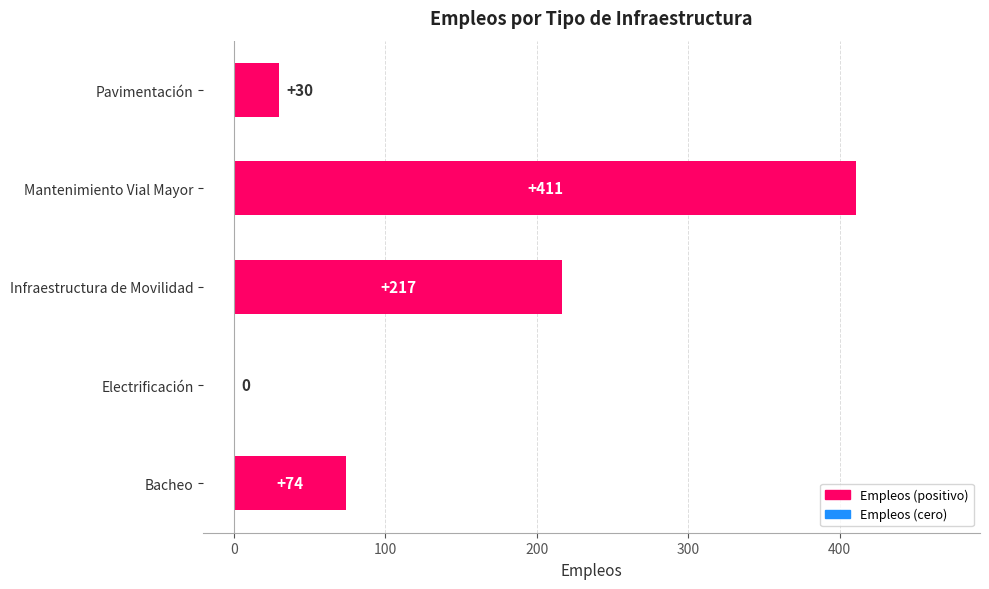

What is the ratio of the value at Bacheo to the value at Infraestructura de Movilidad?

0.3